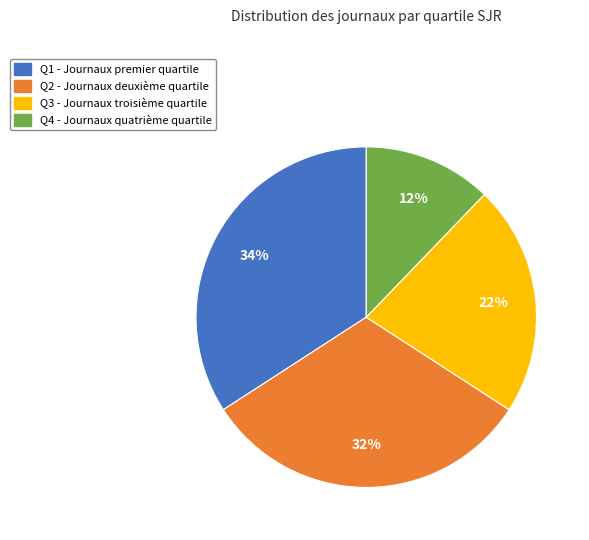

What is the smallest slice in the pie chart?

Q4